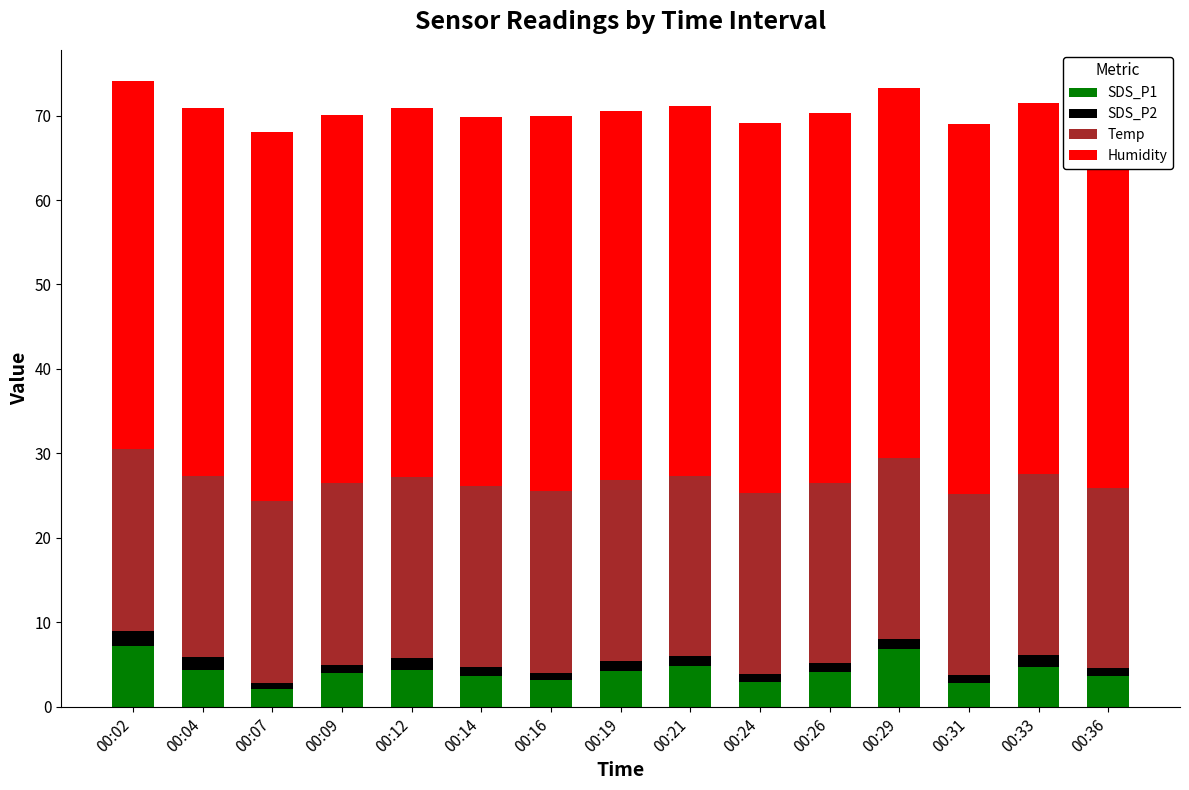

Between 00:09 and 00:02, which is larger?

00:02